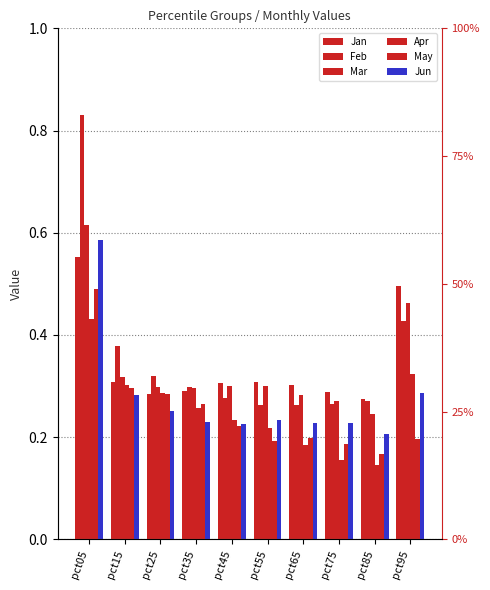

Reading left to right, what are all the values shown in this chart?

Jan: 0.6	0.3	0.3	0.3	0.3	0.3	0.3	0.3	0.3	0.5
Feb: 0.8	0.4	0.3	0.3	0.3	0.3	0.3	0.3	0.3	0.4
Mar: 0.6	0.3	0.3	0.3	0.3	0.3	0.3	0.3	0.2	0.5
Apr: 0.4	0.3	0.3	0.3	0.2	0.2	0.2	0.2	0.1	0.3
May: 0.5	0.3	0.3	0.3	0.2	0.2	0.2	0.2	0.2	0.2
Jun: 0.6	0.3	0.3	0.2	0.2	0.2	0.2	0.2	0.2	0.3